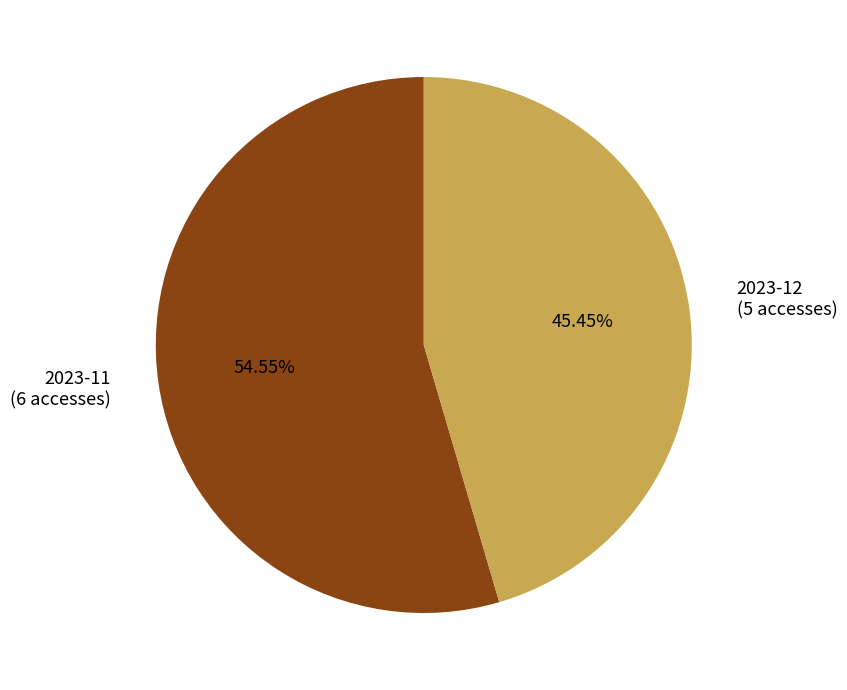

Is there a majority slice in this chart?

Yes